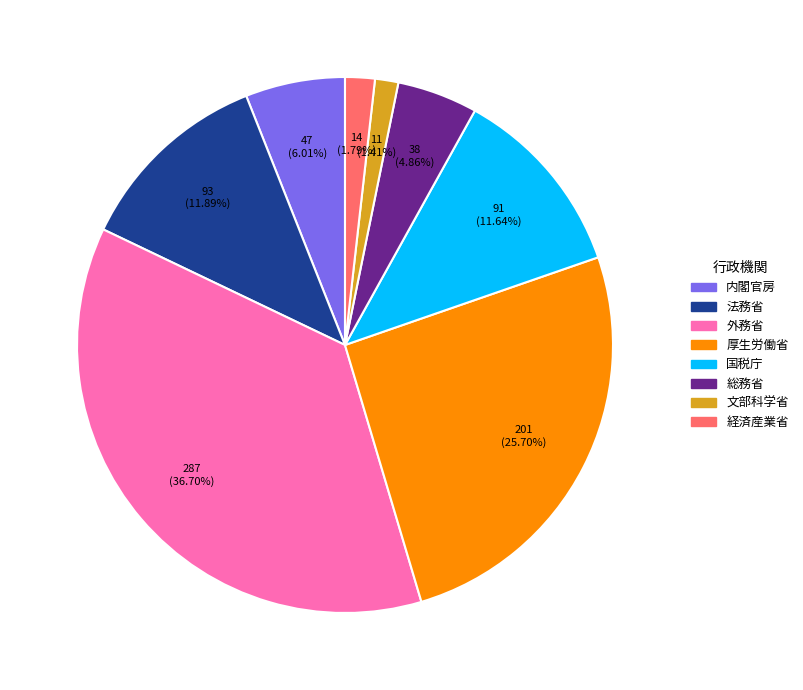

Approximately how many times larger is the value at 国税庁 compared to 文部科学省?

8.3